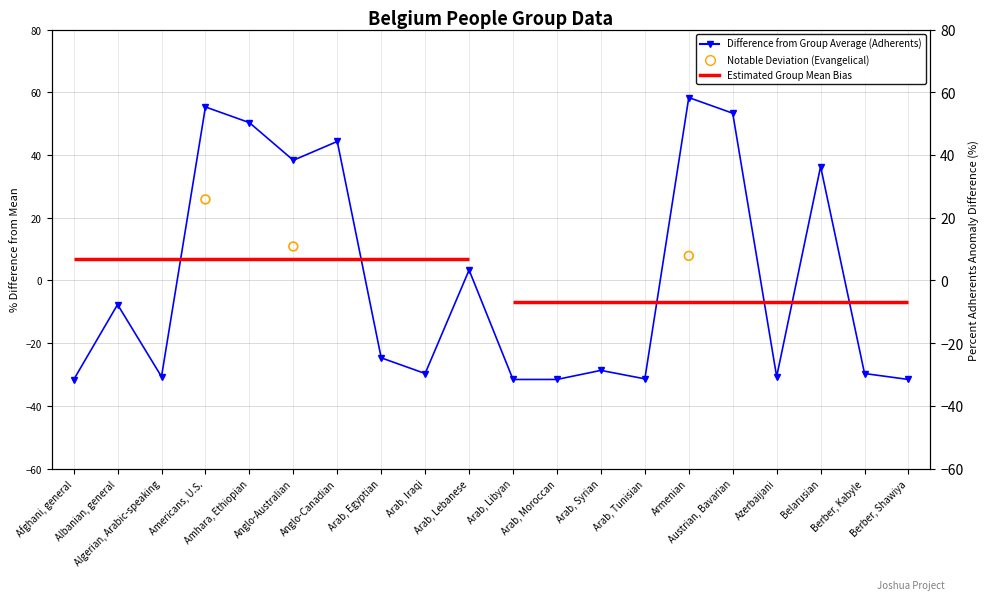

What is the change in value from Arab, Tunisian to Austrian, Bavarian?

+84.7